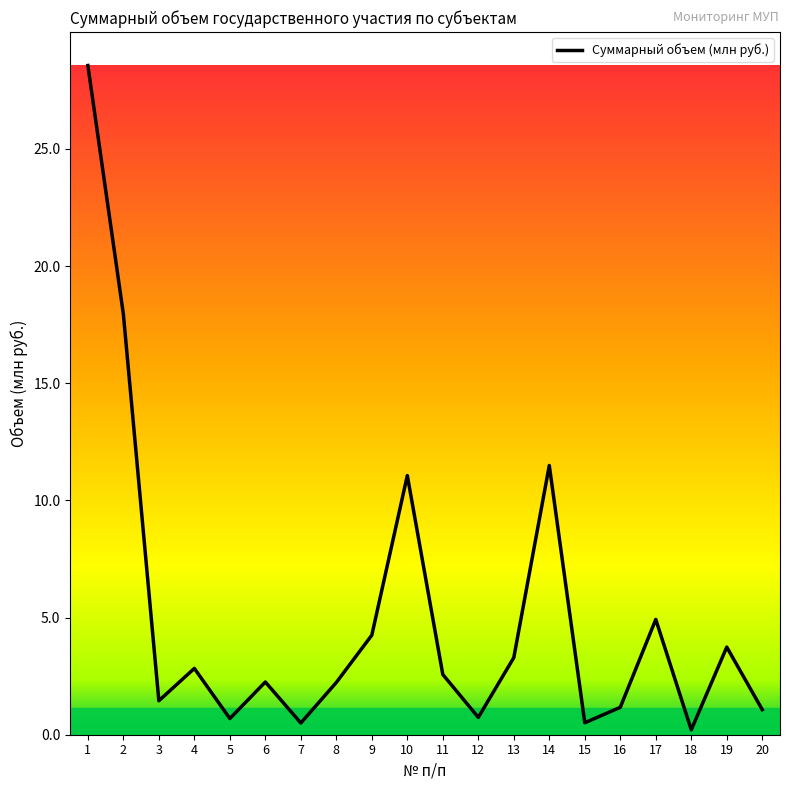

What is the minimum value shown in the chart?

0.2